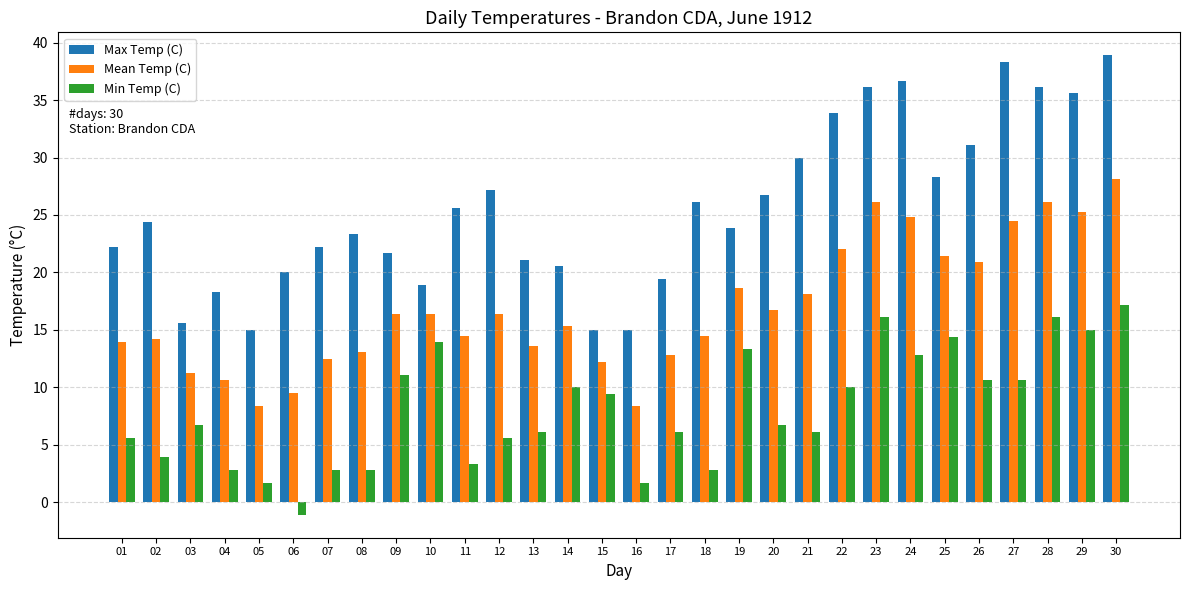

How many distinct data groups are displayed?

3